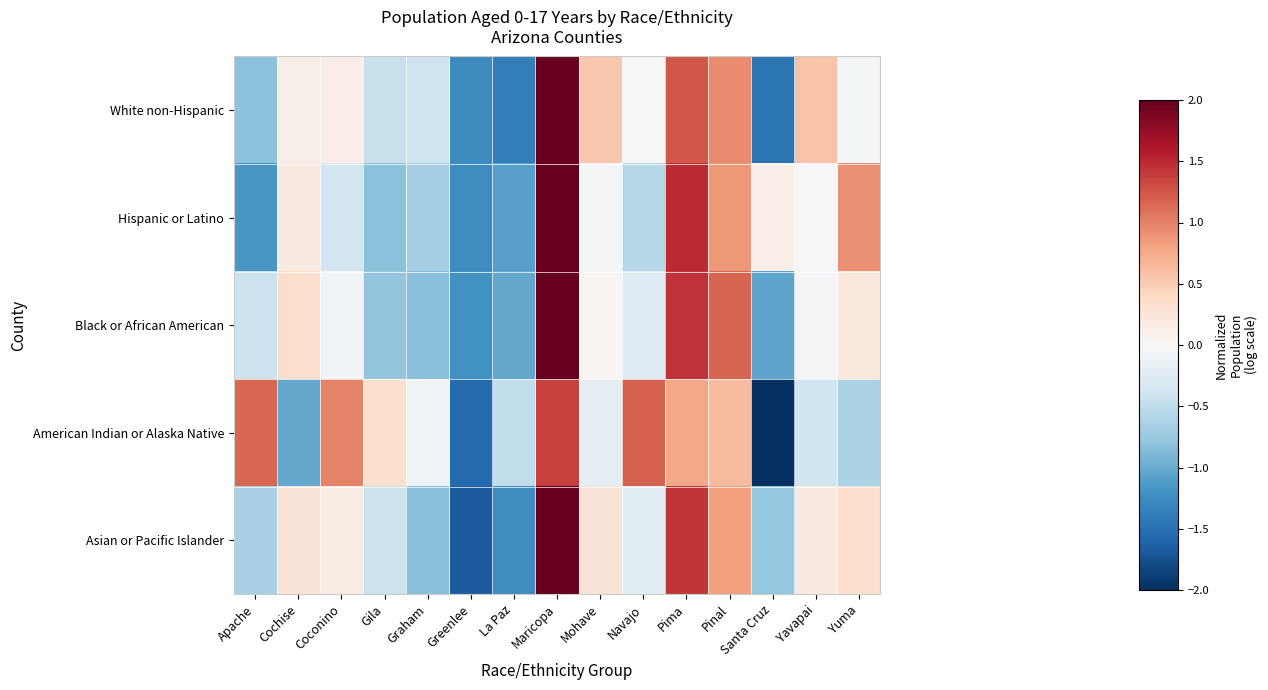

What is the greatest value displayed?

2.5